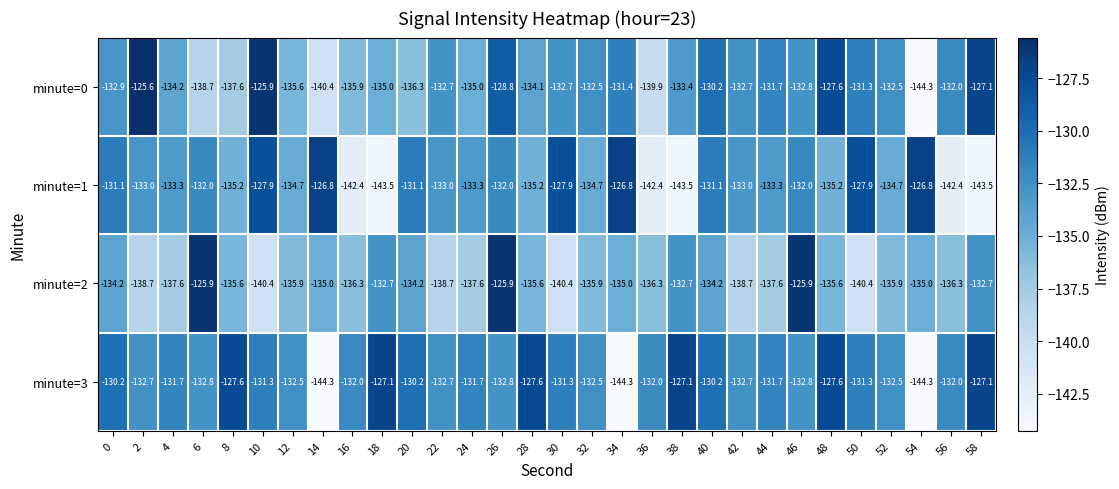

Which series changed the most between 0 and 54?

minute=3